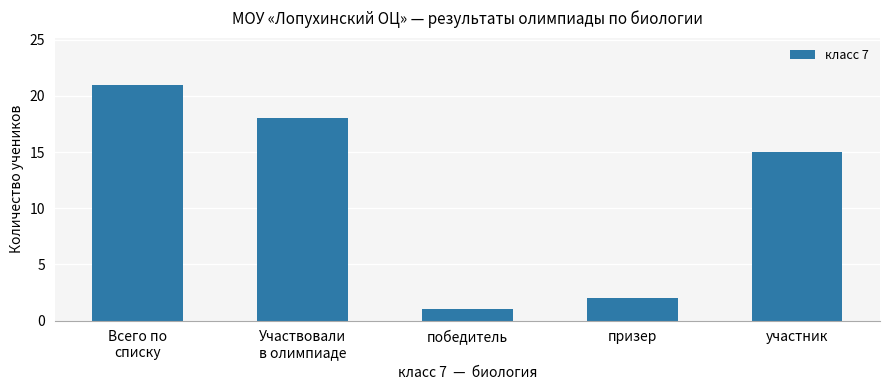

Is it true that the value at призер is 2?

True